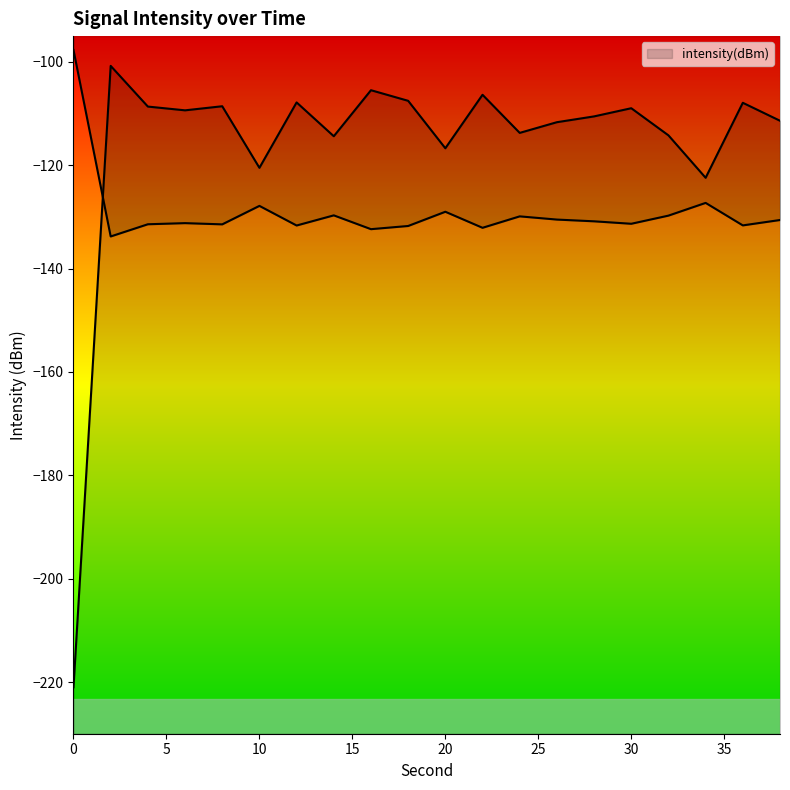

Reading left to right, extract all data points from this chart.

0=-221.0	2=-100.8	4=-108.6	6=-109.4	8=-108.6	10=-120.5	12=-107.8	14=-114.4	16=-105.5	18=-107.5	20=-116.7	22=-106.4	24=-113.7	26=-111.7	28=-110.5	30=-109.0	32=-114.2	34=-122.4	36=-107.9	38=-111.4